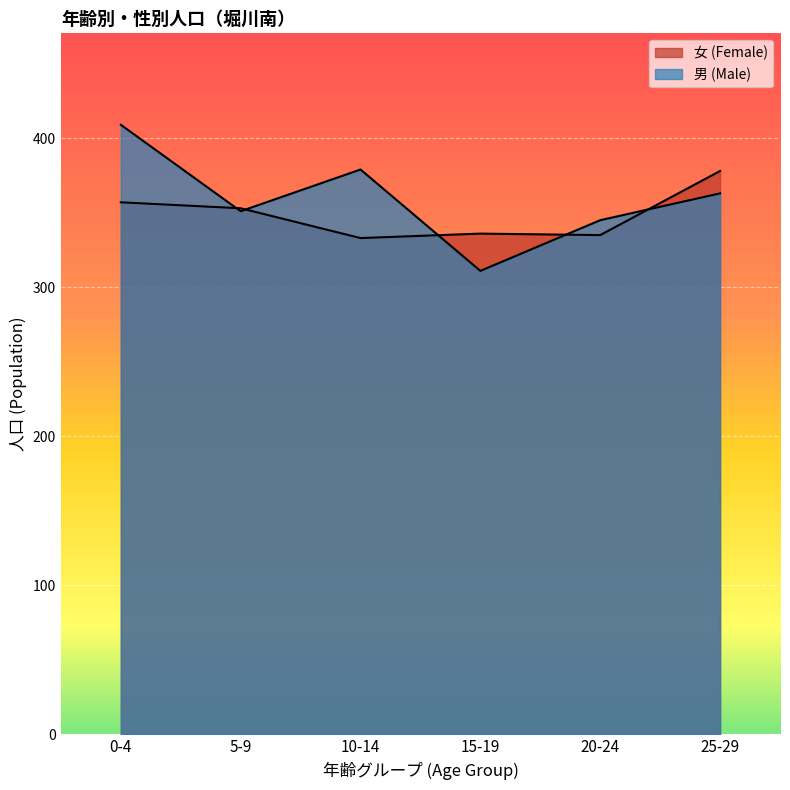

Is the value of 女 (Female) at 20-24 greater than the value of 男 (Male) at 10-14?

No